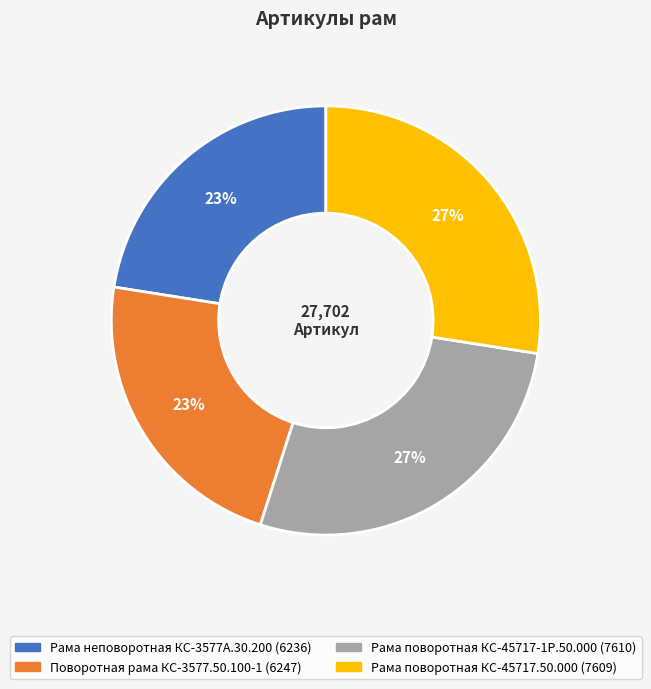

Is there any slice that represents more than half of the pie?

No